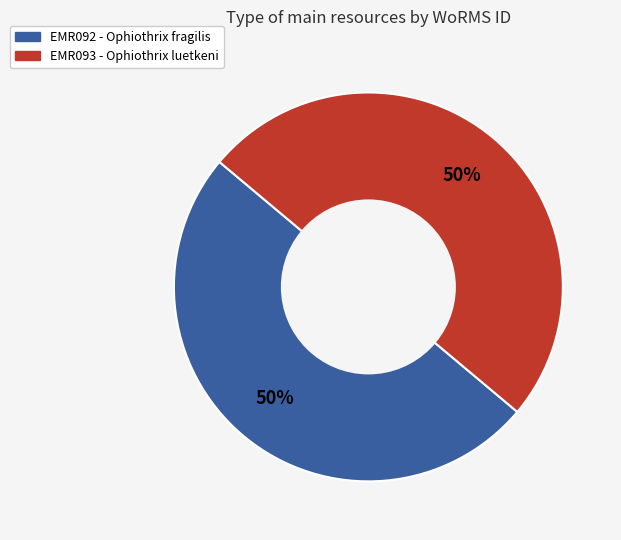

To the nearest percent, what portion does EMR093 - Ophiothrix luetkeni represent?

50%